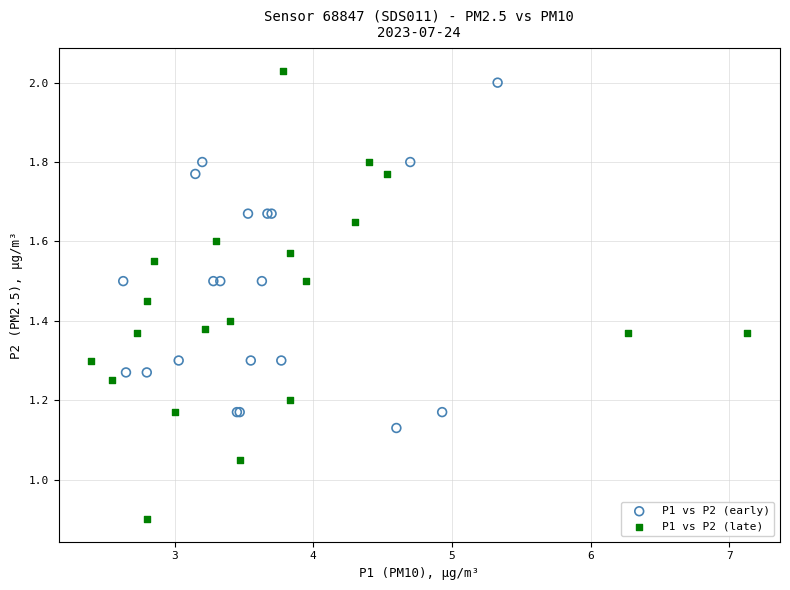

Which series contains the lowest Y value?

P1 vs P2 (late)